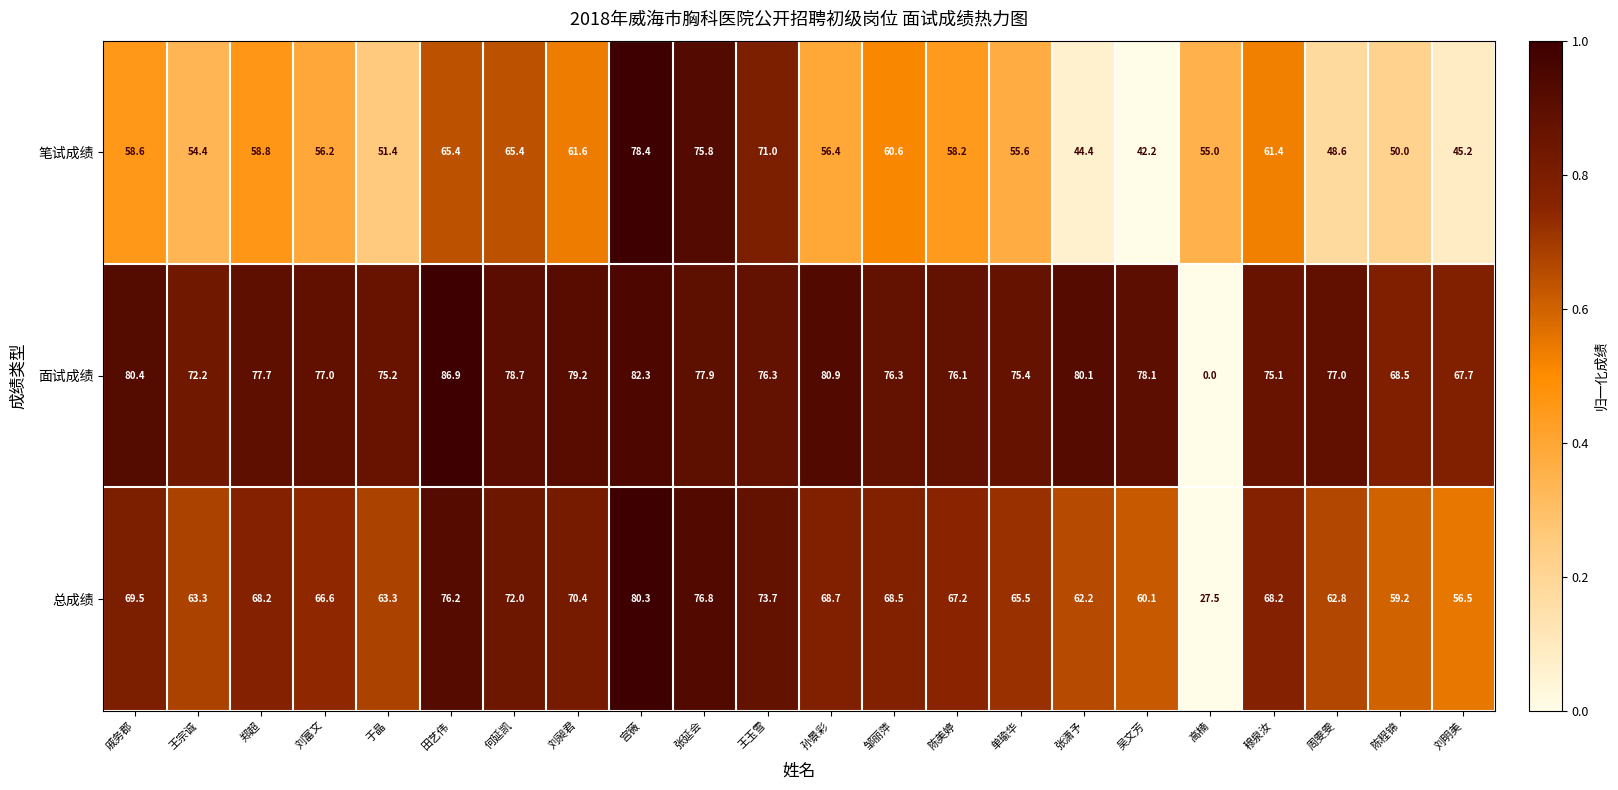

What is the spread (max minus min) of values at 邹丽萍?

15.7